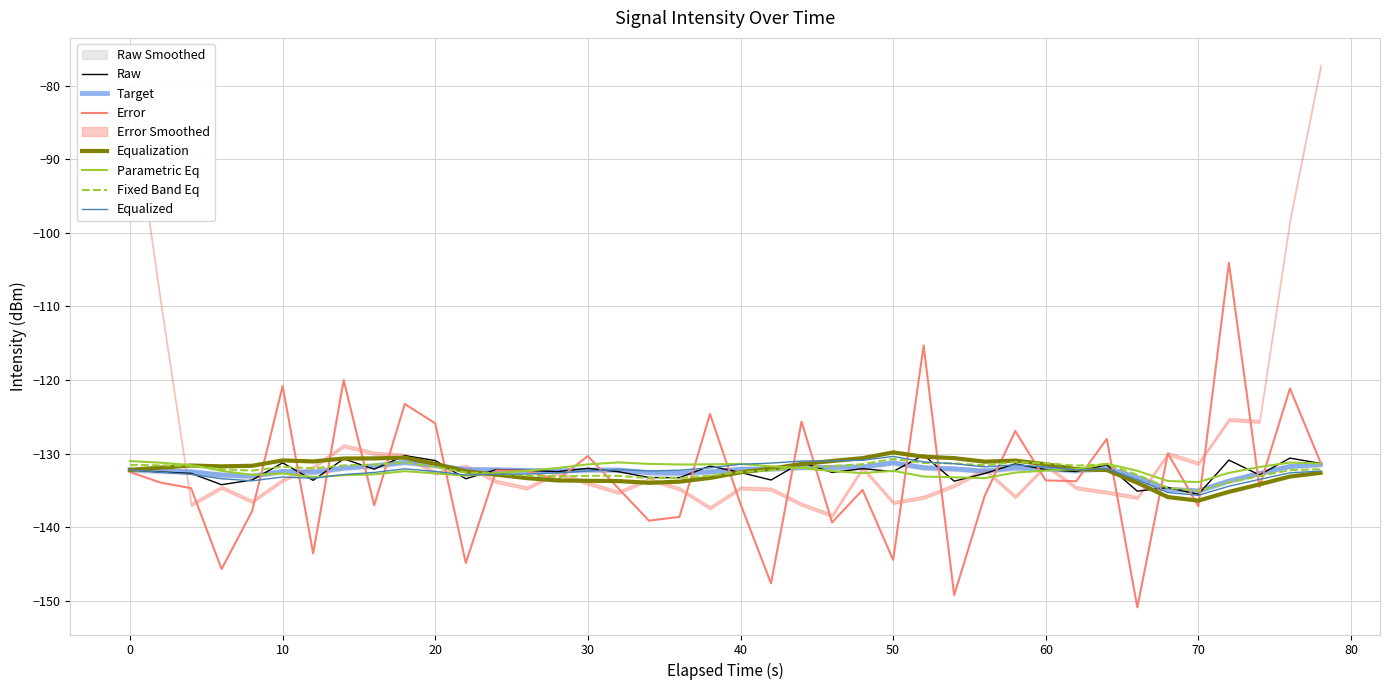

True or false: Error has a value of -136.8 at 40.

True